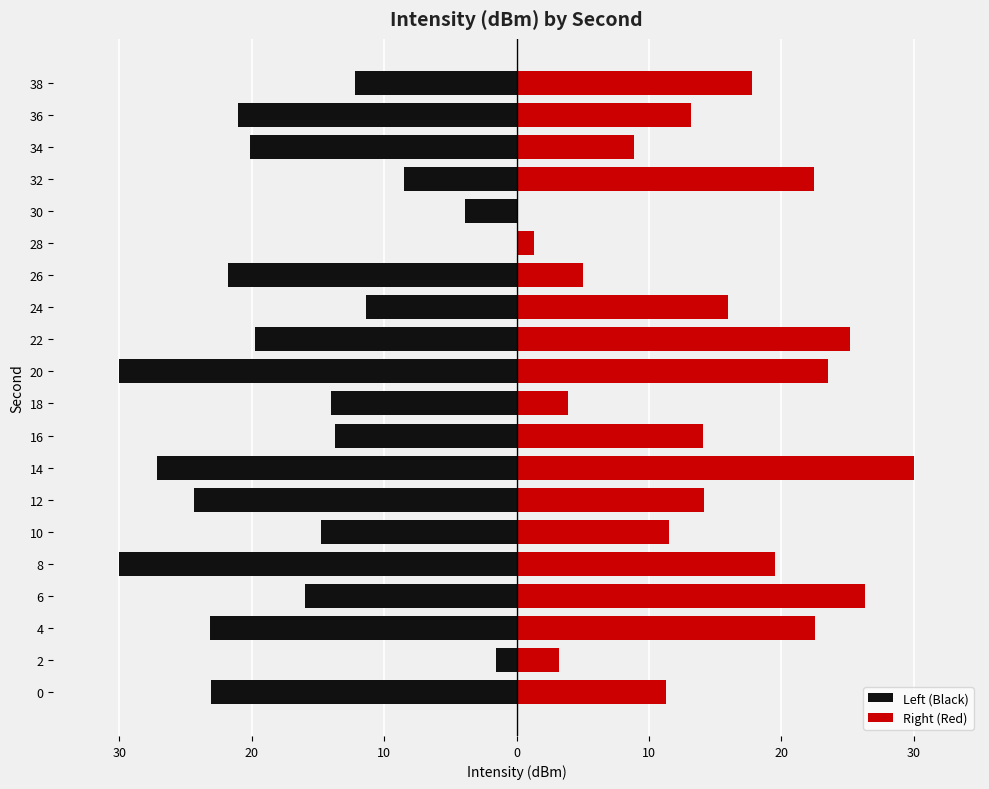

How many categories are shown in the chart?

20